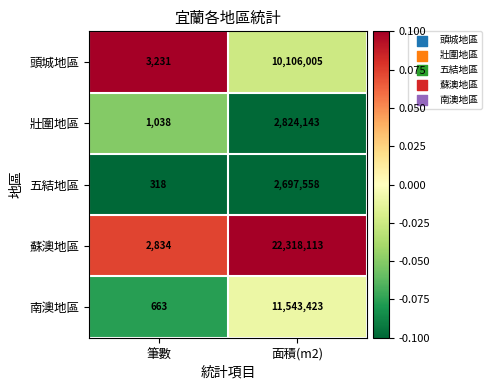

What is the highest value of the 南澳地區 series?

11543423